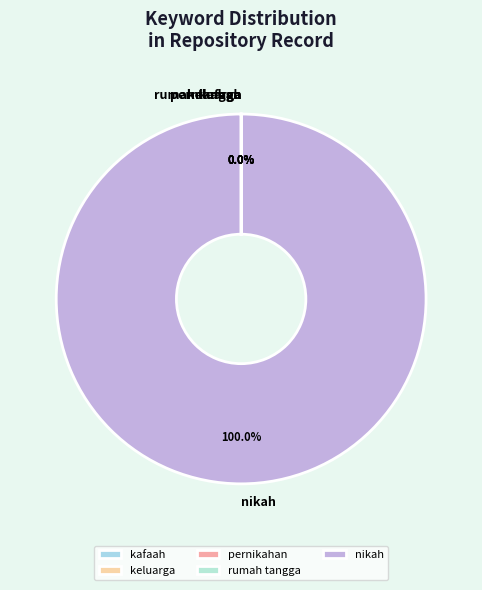

The kafaah slice represents 1% of the pie. True or false?

False